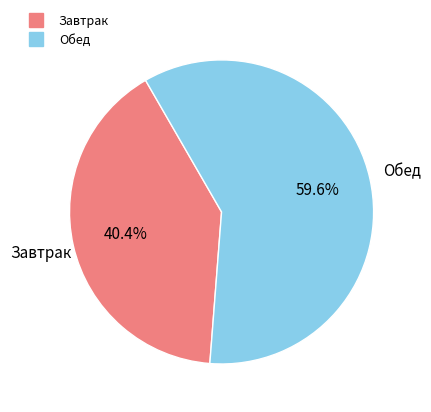

To the nearest percent, what portion does Завтрак represent?

40%